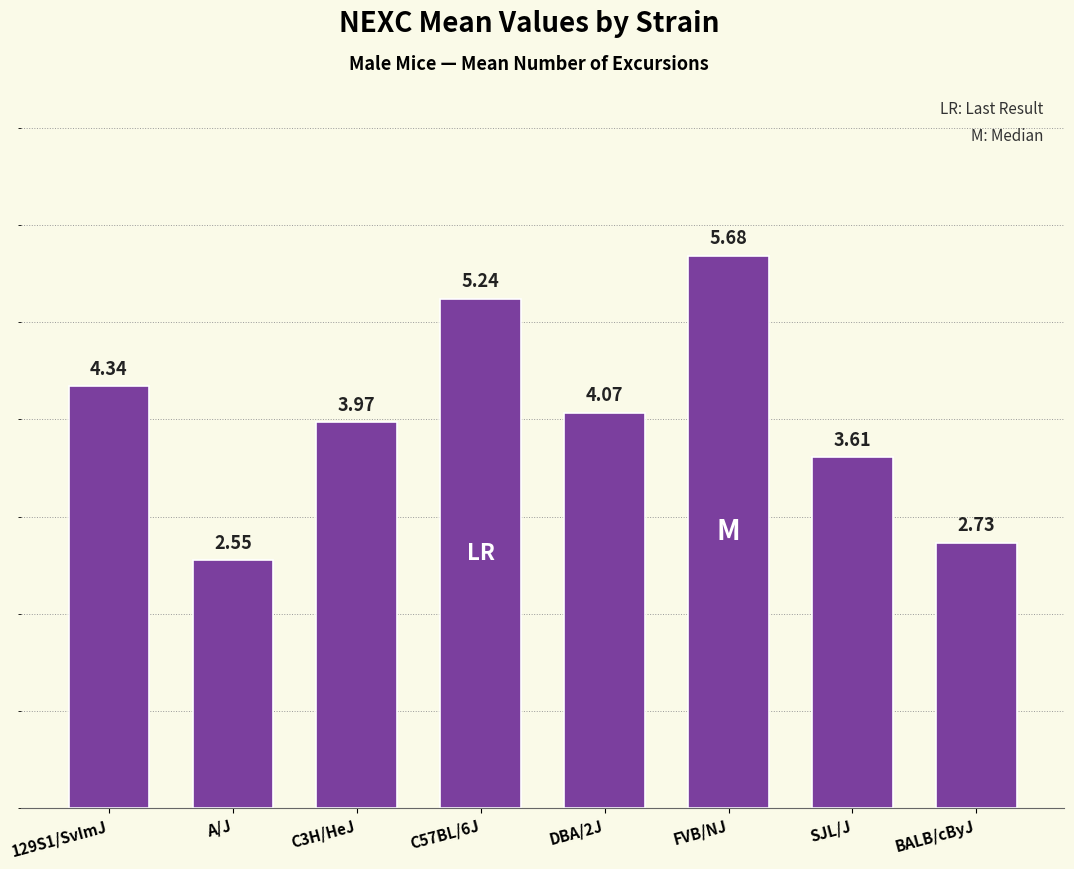

List the labels in order of value, smallest first.

A/J, BALB/cByJ, SJL/J, C3H/HeJ, DBA/2J, 129S1/SvImJ, C57BL/6J, FVB/NJ